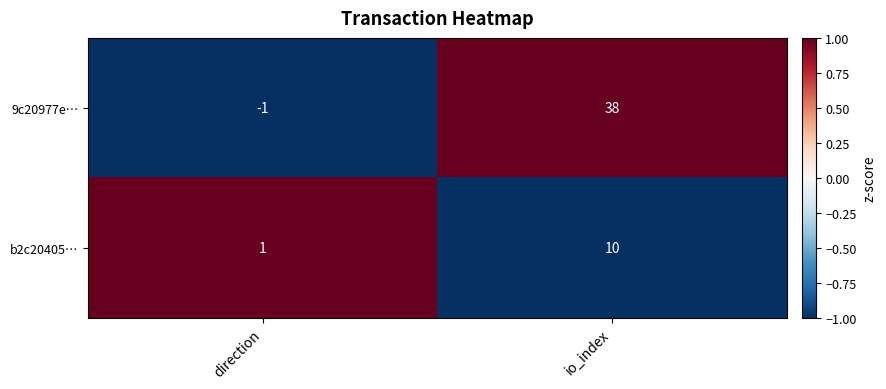

Reading left to right, extract all data points from this chart.

9c20977e…: direction=-1	io_index=38
b2c20405…: direction=1	io_index=10